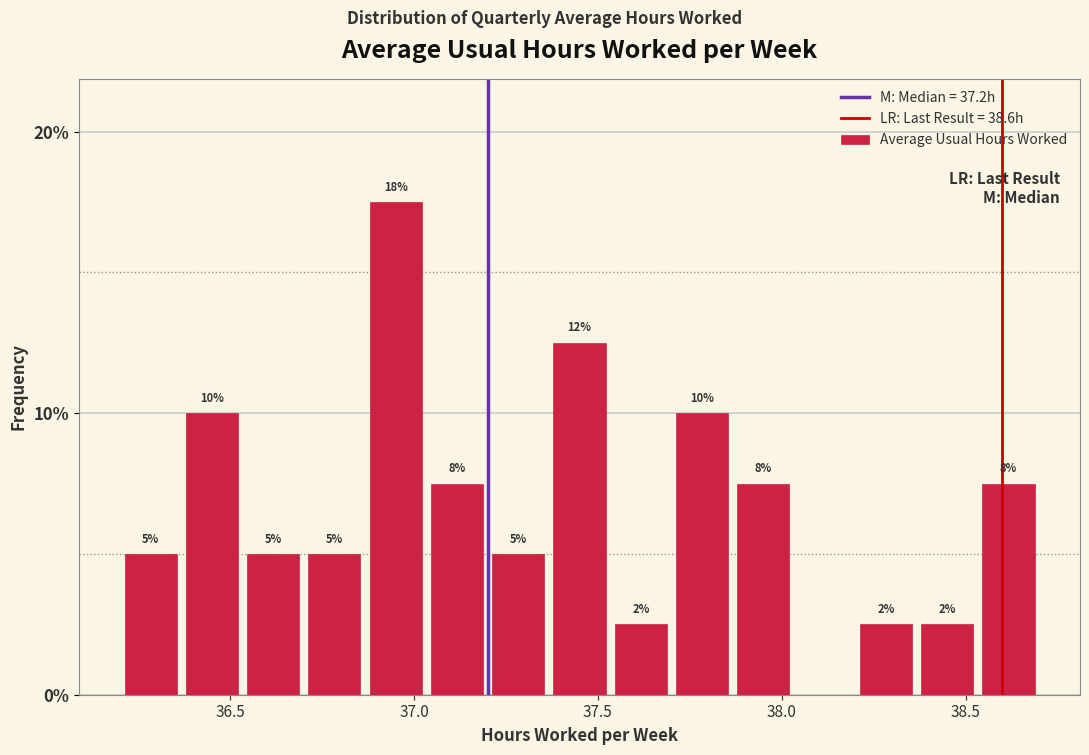

Around what value on the x-axis is the tallest bar? Give the approximate position of its centre, as read against the axis.

36.95